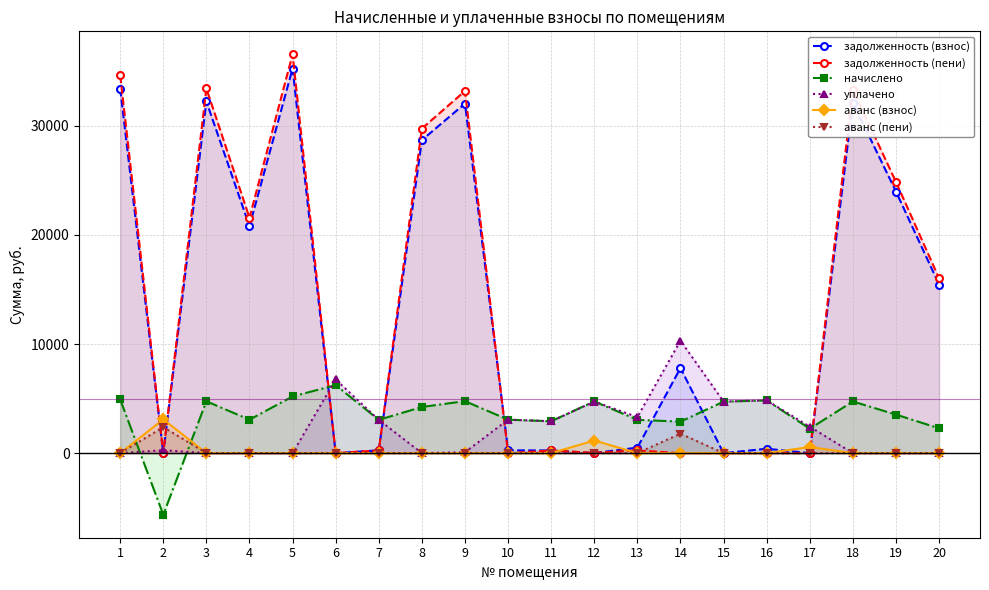

Does the chart have visible grid lines?

Yes